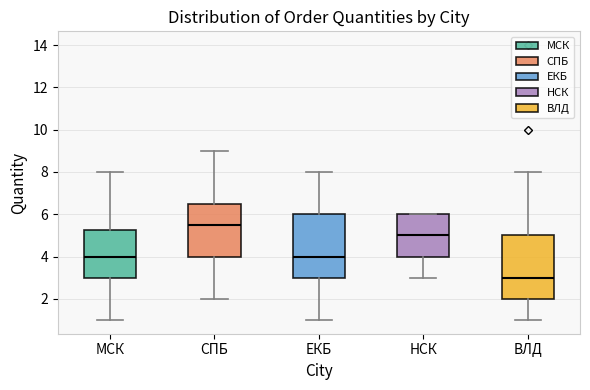

Reading left to right, read every box against the y-axis: the position of its median line, the range the box covers, and the ends of its whiskers. The values are not printed on the chart, so give them approximately, as read against the axis.

МСК: median 4.0, box 3.0 to 5.2, whiskers 1.0 to 8.0
СПБ: median 5.6, box 4.0 to 6.6, whiskers 2.0 to 9.0
ЕКБ: median 4.0, box 3.0 to 6.0, whiskers 1.0 to 8.0
НСК: median 5.0, box 4.0 to 6.0, whiskers 3.0 to 6.0
ВЛД: median 3.0, box 2.0 to 5.0, whiskers 1.0 to 8.0